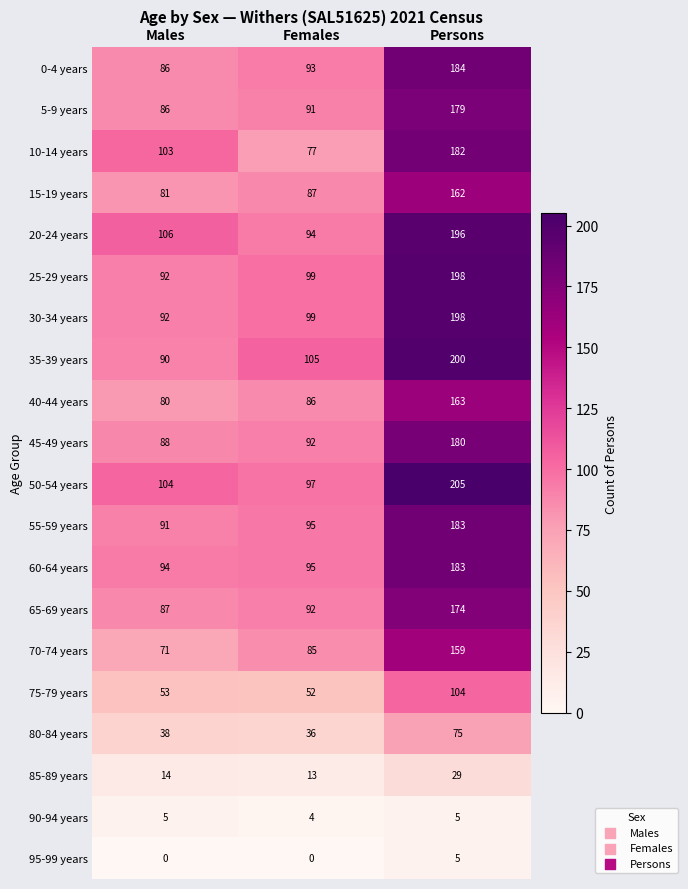

How many 95-99 years values are between 0 and 5?

3